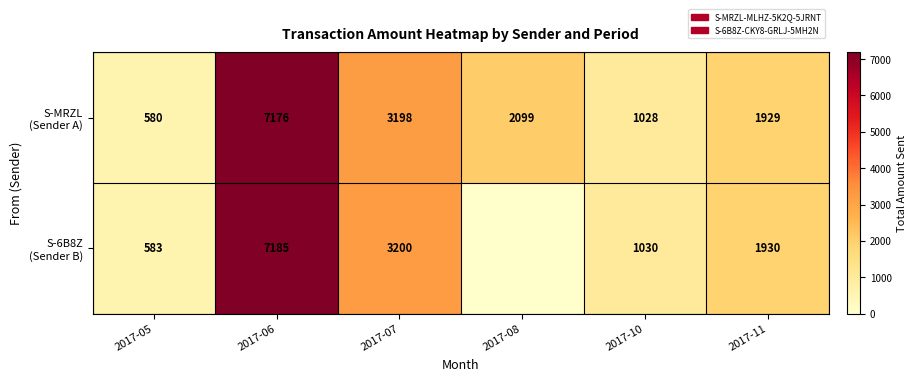

List the series in order of their peak value, highest first.

S-6B8Z (Sender B), S-MRZL (Sender A)